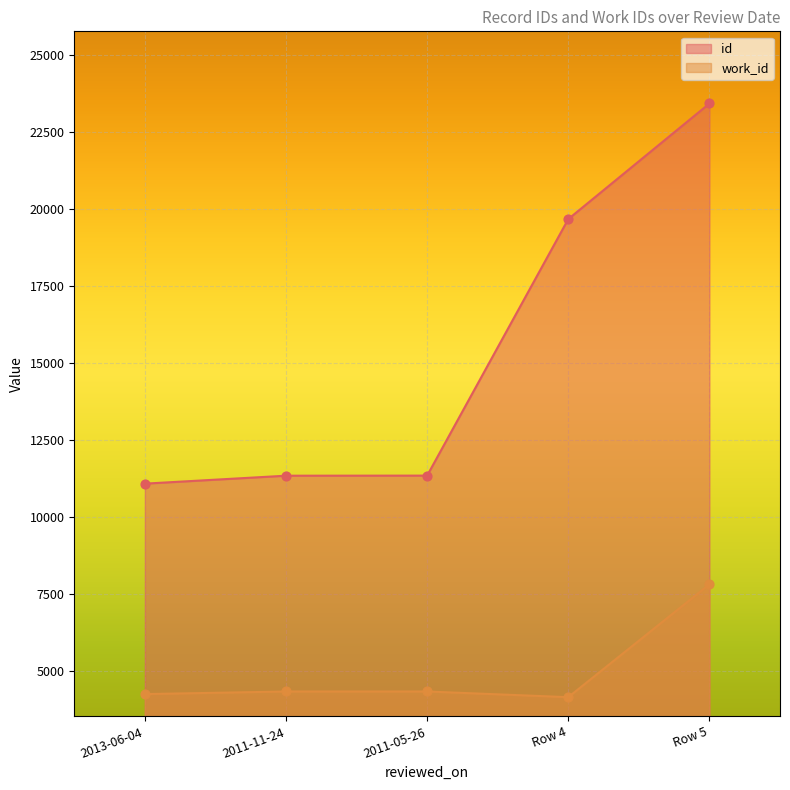

What are all the series names shown in the legend?

id, work_id